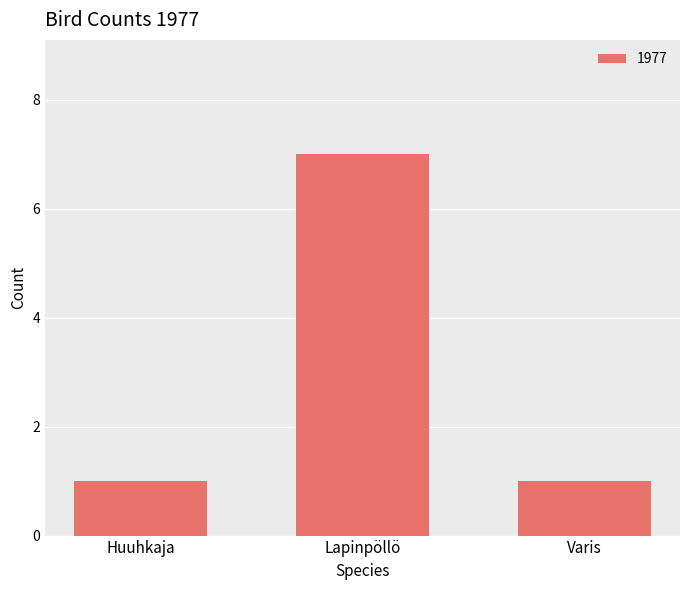

What position from the left is Huuhkaja?

1